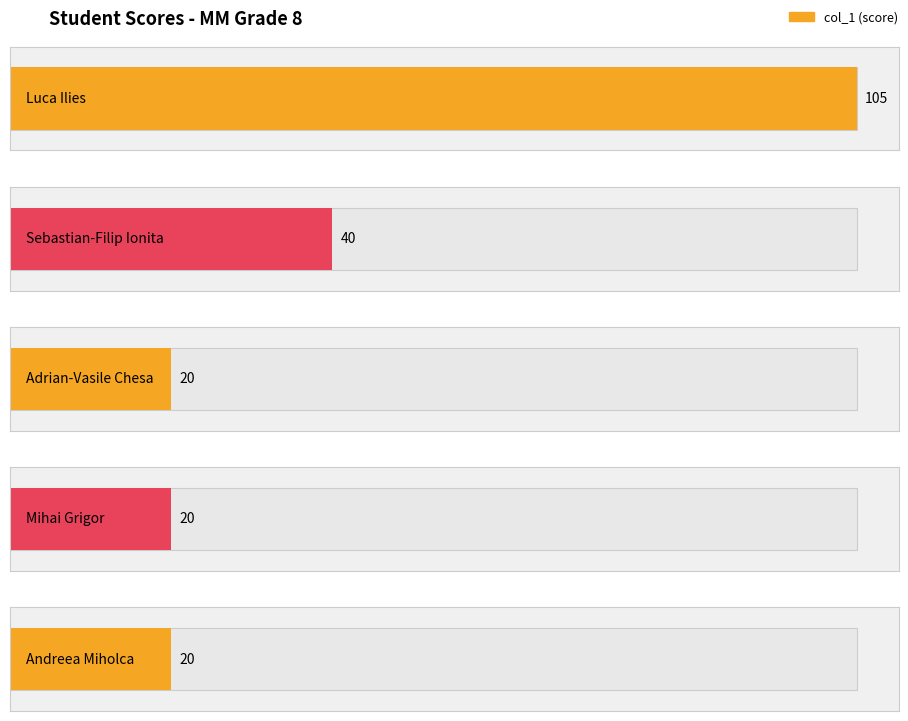

Which category has the highest value across all series?

Luca Ilies